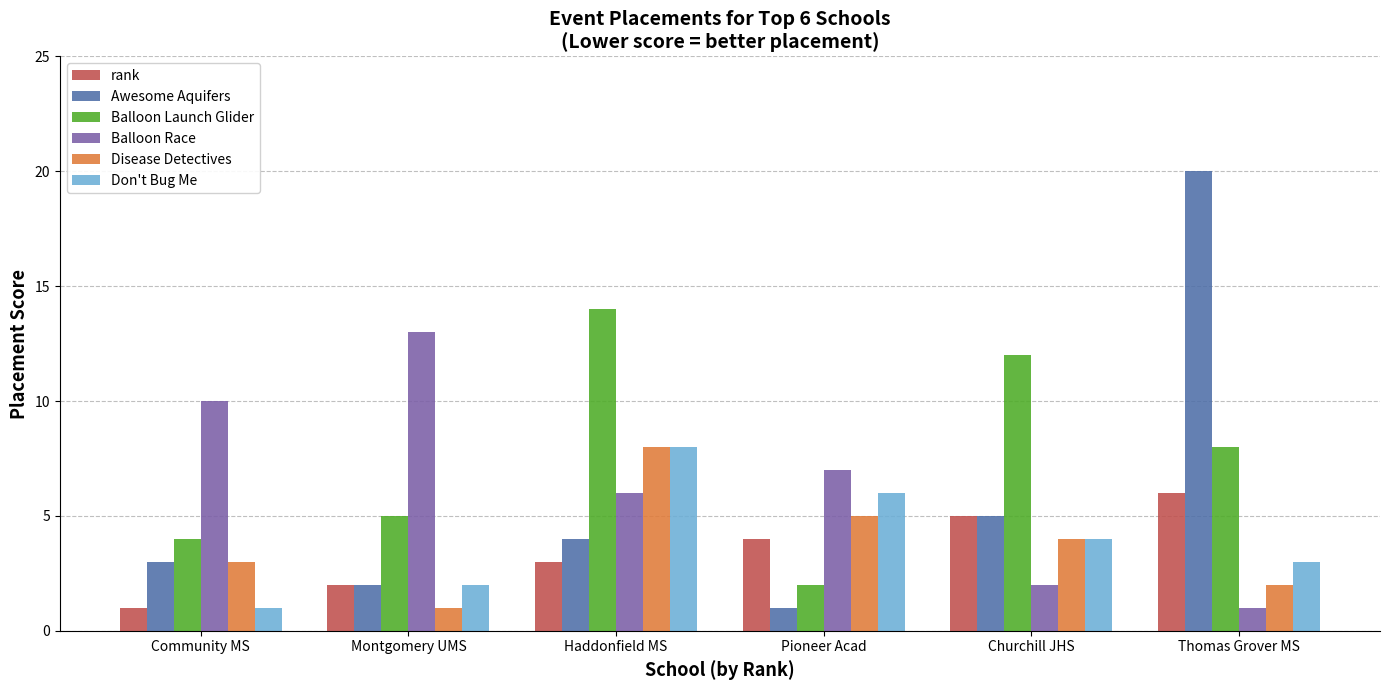

What value does the Don't Bug Me series have at Montgomery UMS?

2